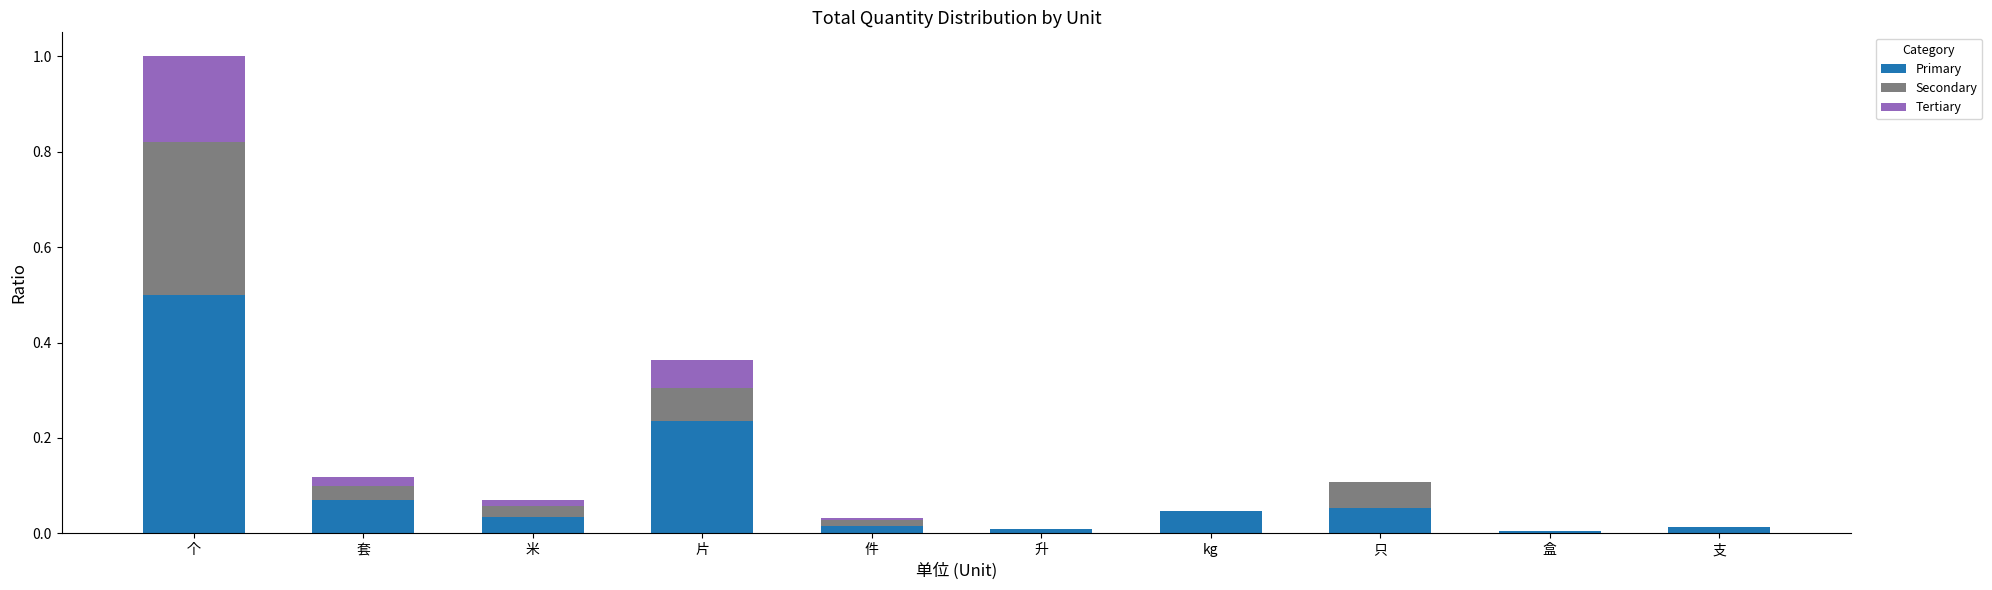

Which category has the highest value in the Primary series?

个